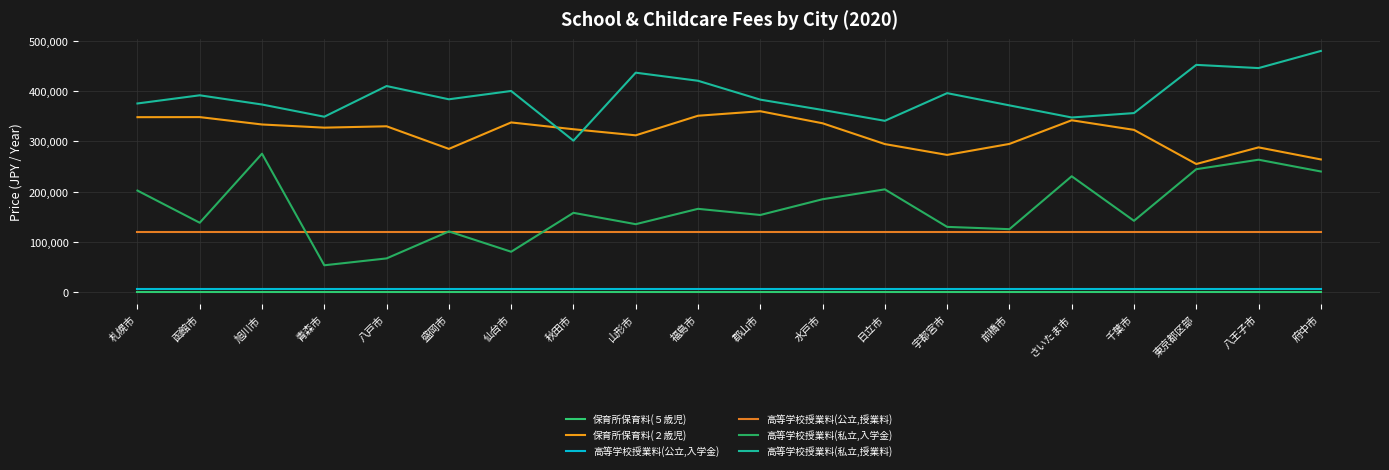

The 保育所保育料(５歳児) series shows 0 at 札幌市. True or false?

True